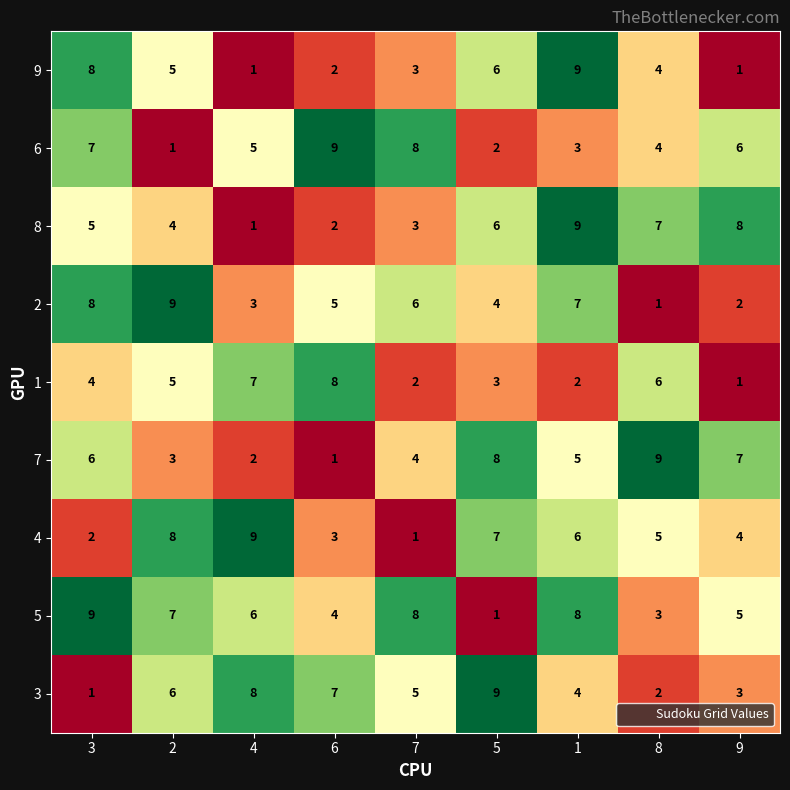

What is the difference between the second highest and second lowest values in the 9 series?

7